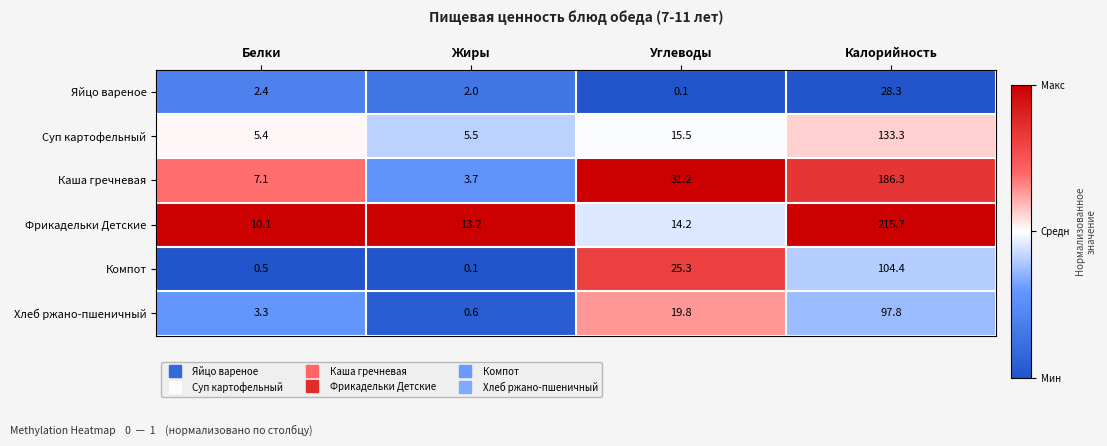

Where does the Компот series first go above 25?

Углеводы